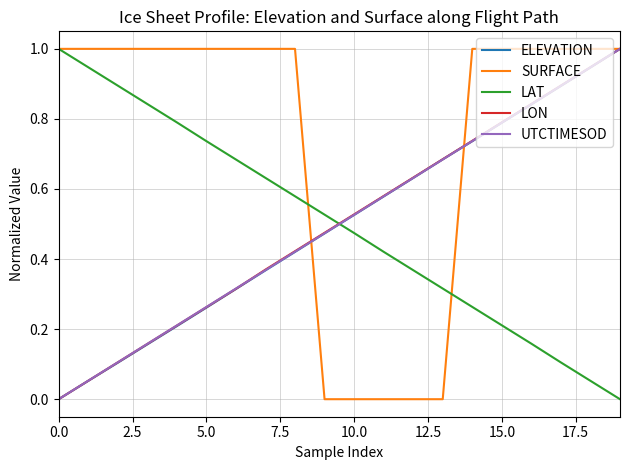

At how many categories does at least one series exceed 0?

20